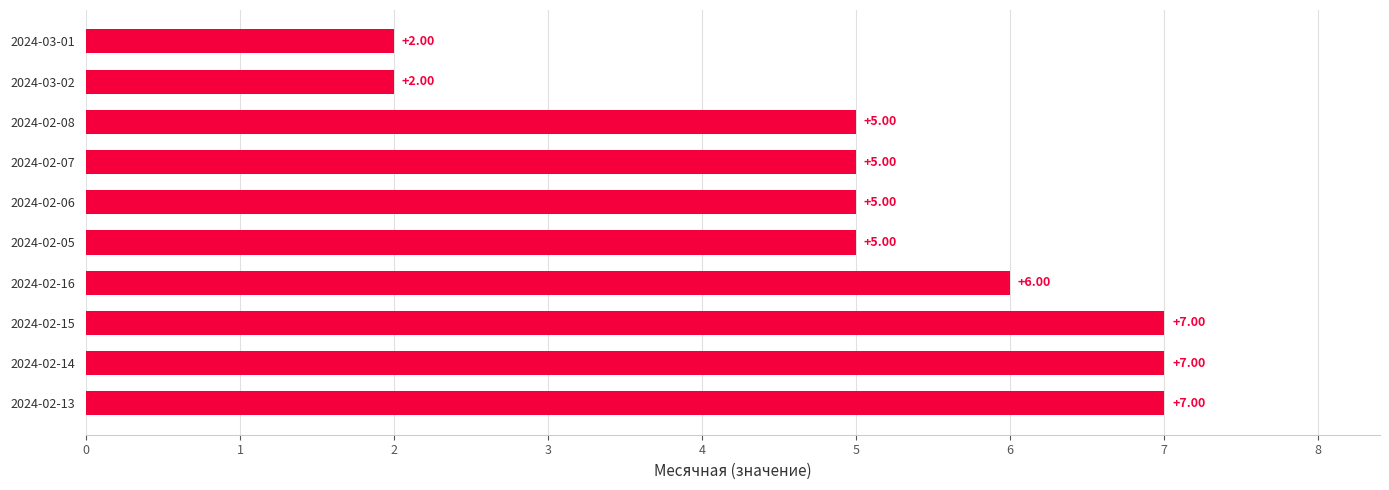

Approximately how many times larger is the value at 2024-02-08 compared to 2024-03-01?

2.5